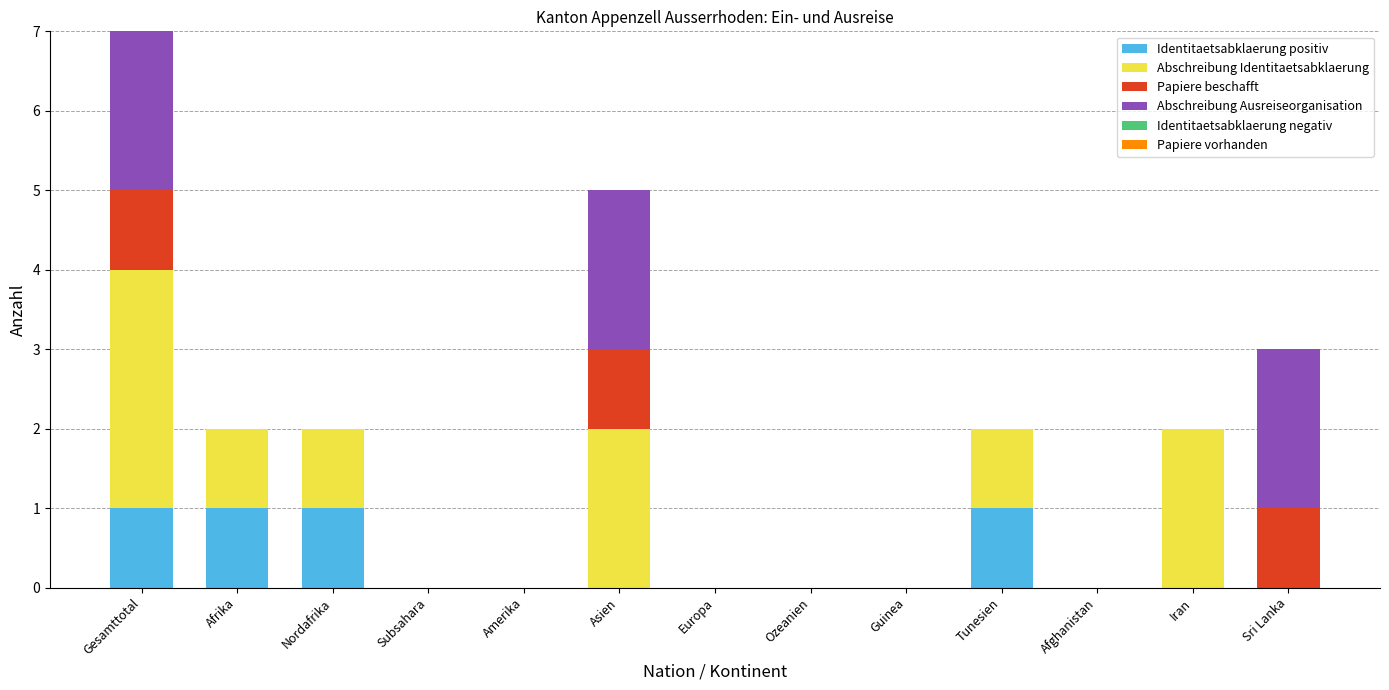

What is the total value across all series at Gesamttotal?

7